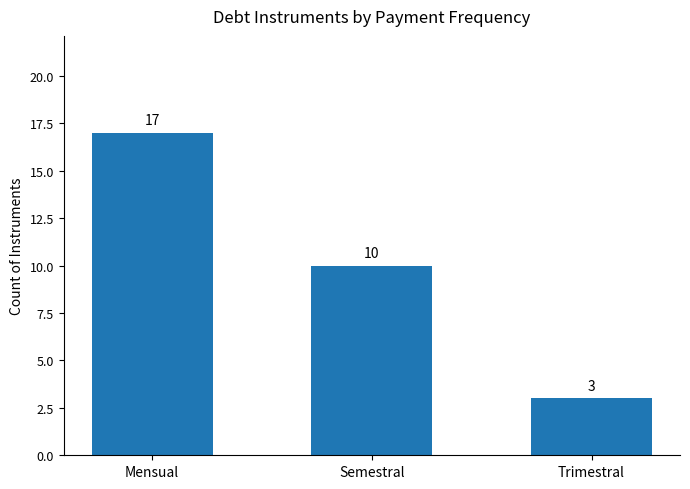

At which label is the value closest to 10?

Semestral